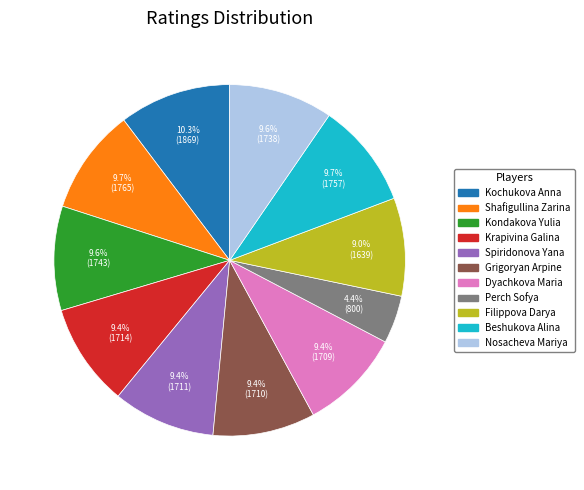

Is there a majority slice in this chart?

No